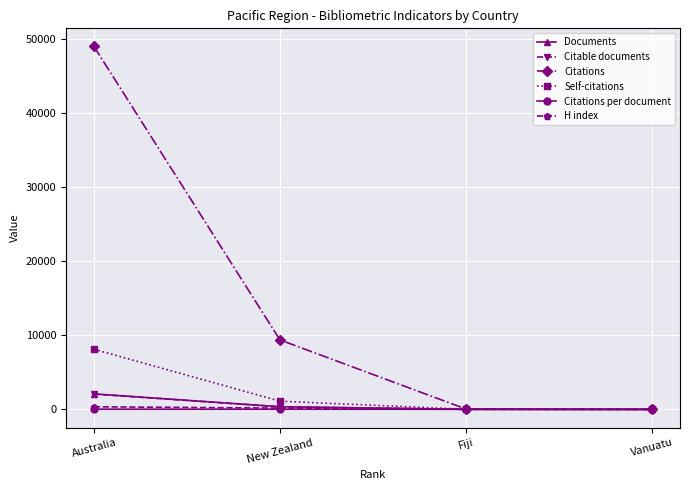

True or false: Self-citations has a value of 0.0 at Vanuatu.

True